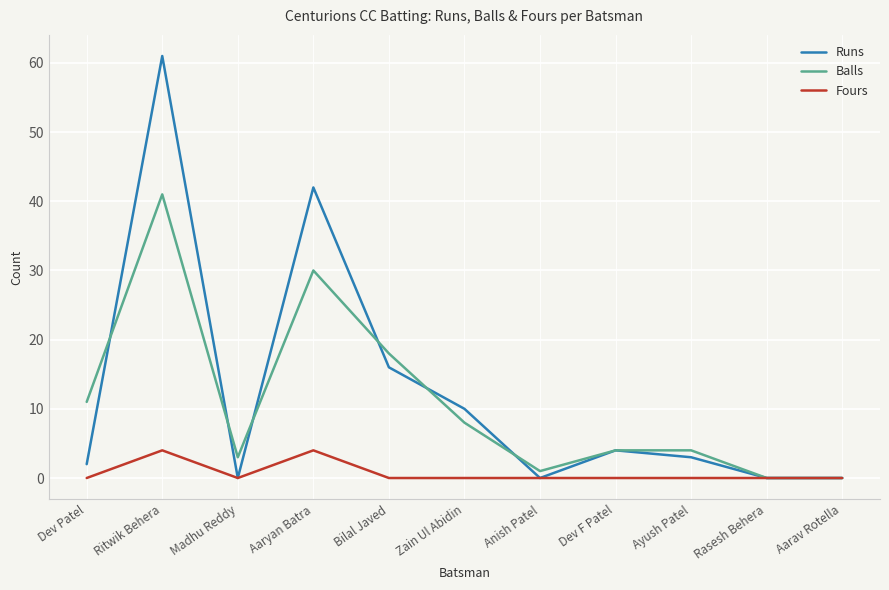

At which label is Runs closest to 30?

Aaryan Batra